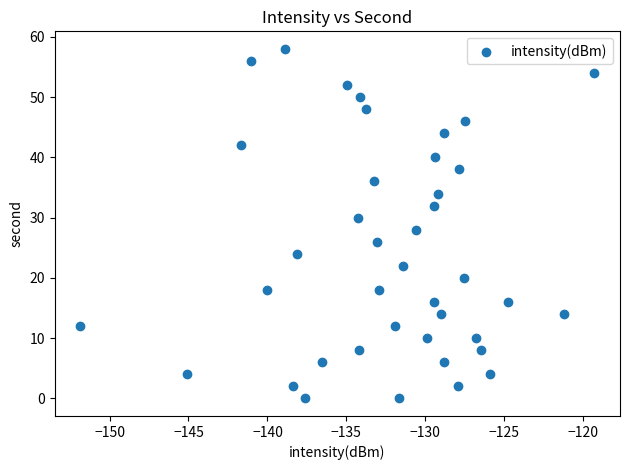

What is the range of Y values (max minus min)?

58